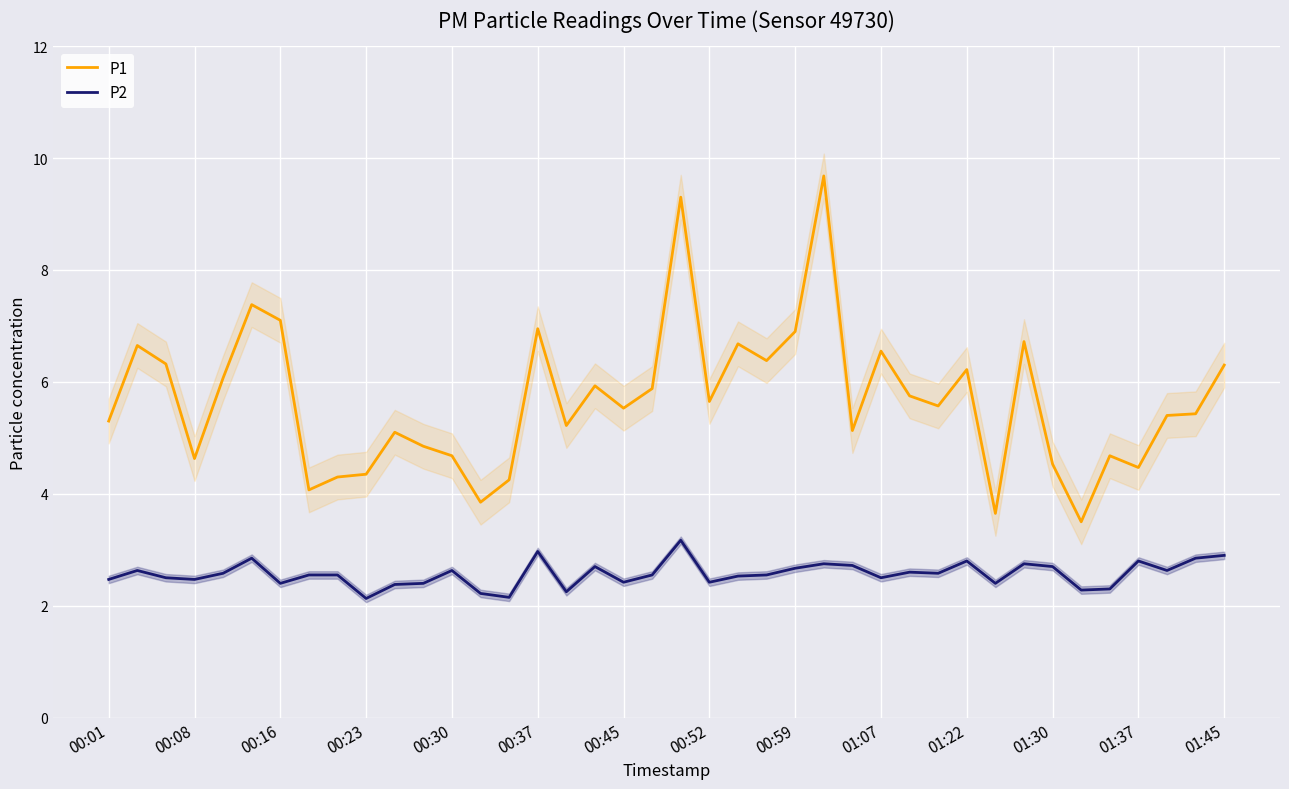

List the series in order of their overall mean, lowest first.

P2, P1